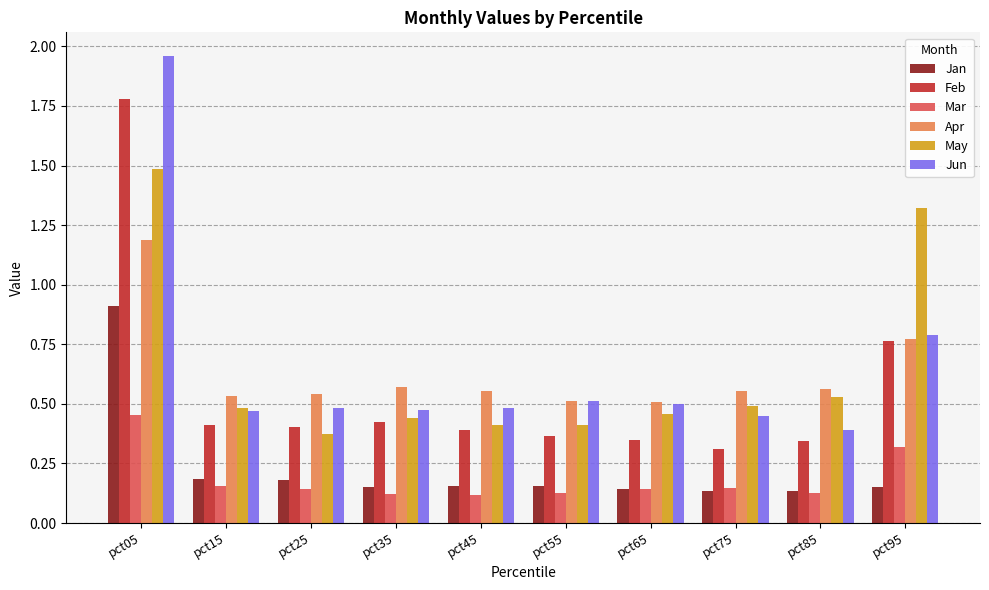

What is the sum of all Jun values?

6.5